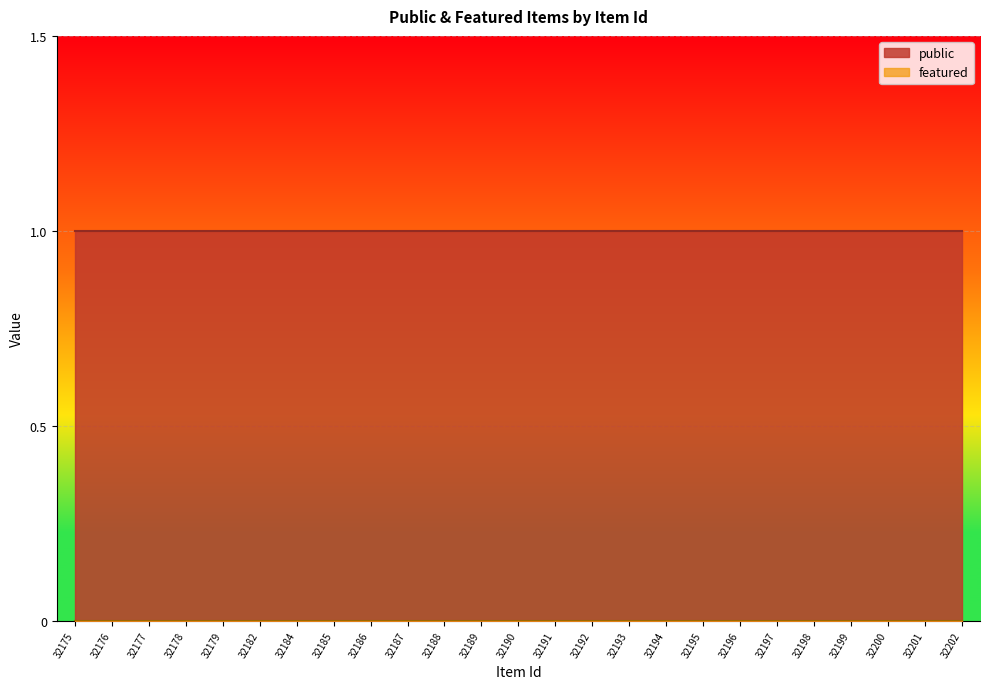

List the series in order of their peak value, highest first.

public, featured